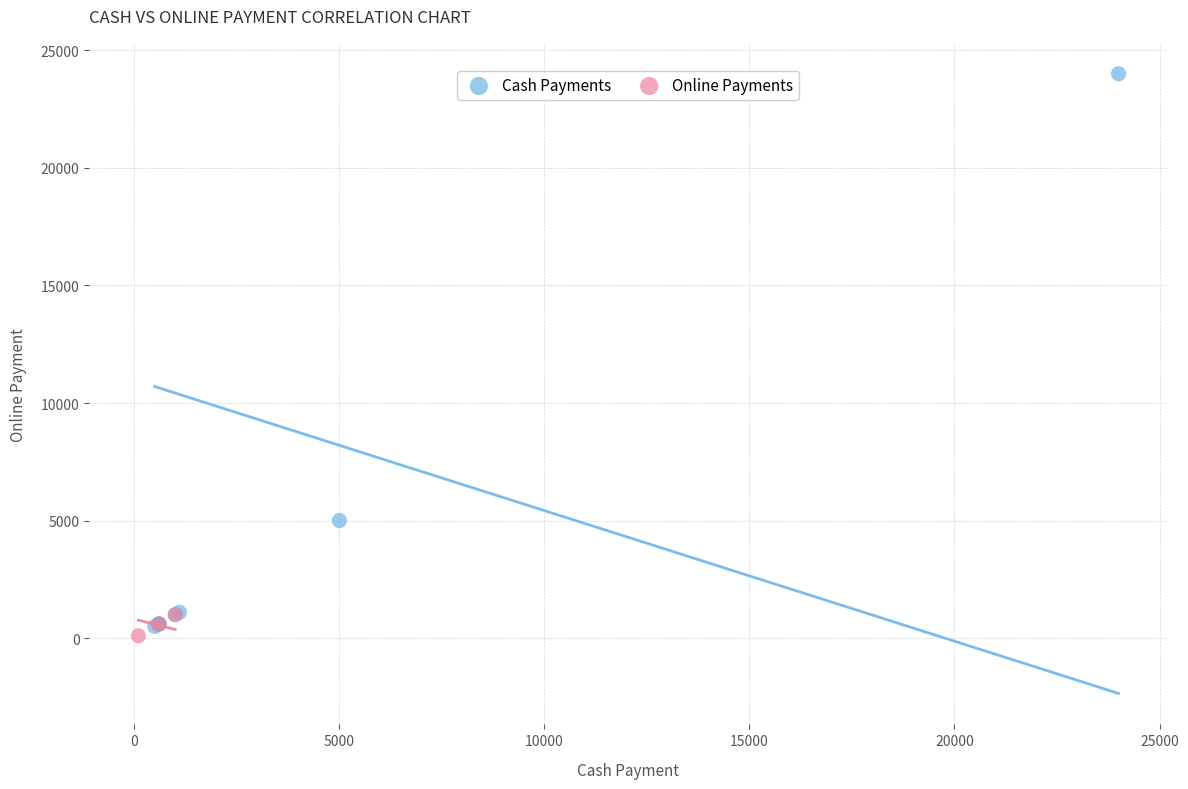

Which series reaches the maximum Y coordinate?

Cash Payments